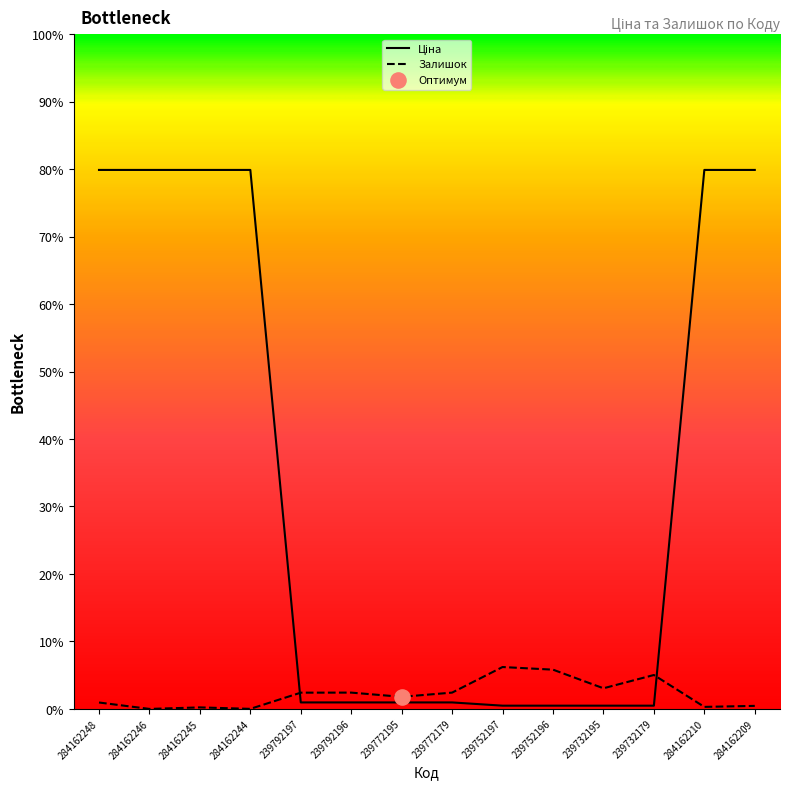

Which series has the largest total across all categories?

Ціна